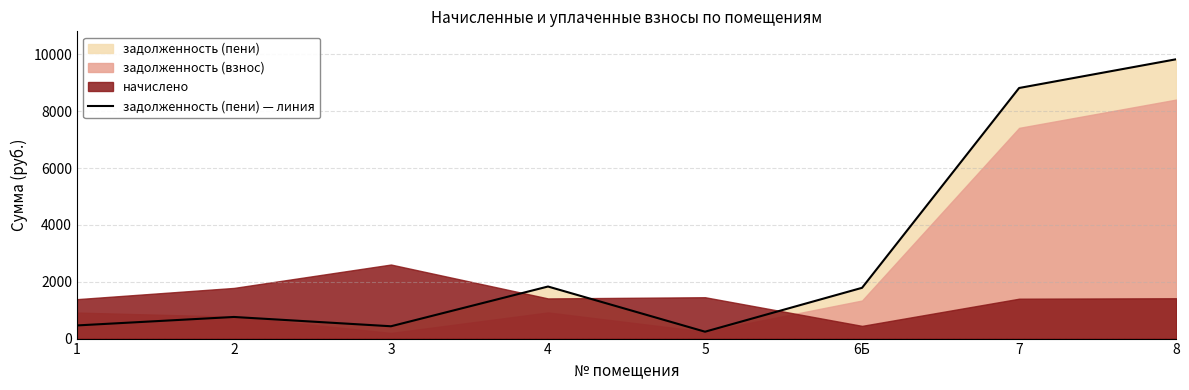

Is it true that the value at 7 is 8815.9?

True